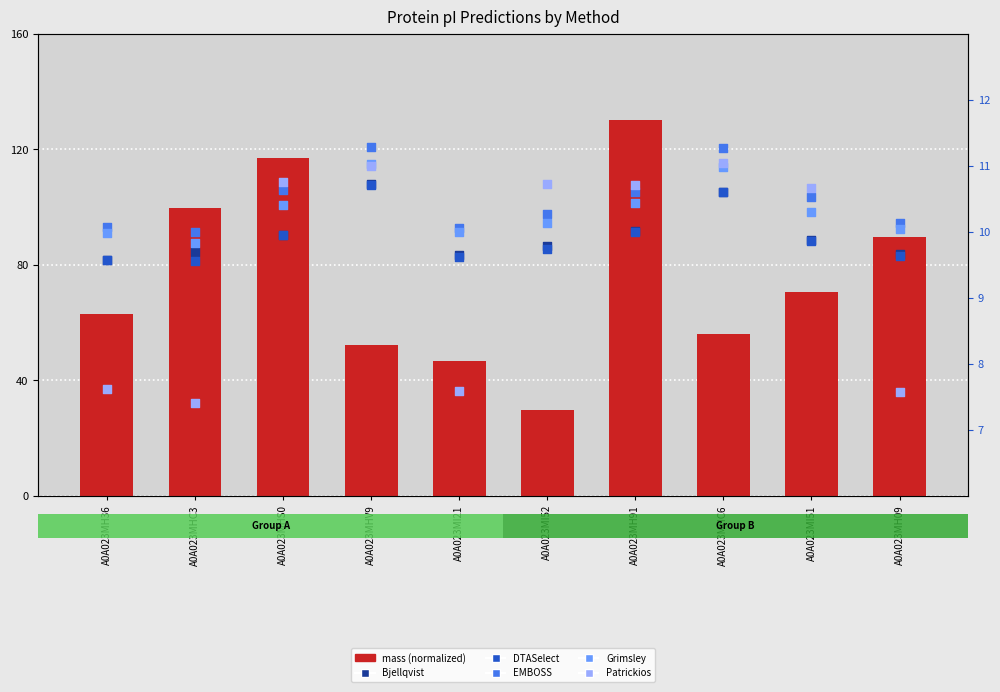

Which series has the largest Y range (max minus min)?

mass (normalized)